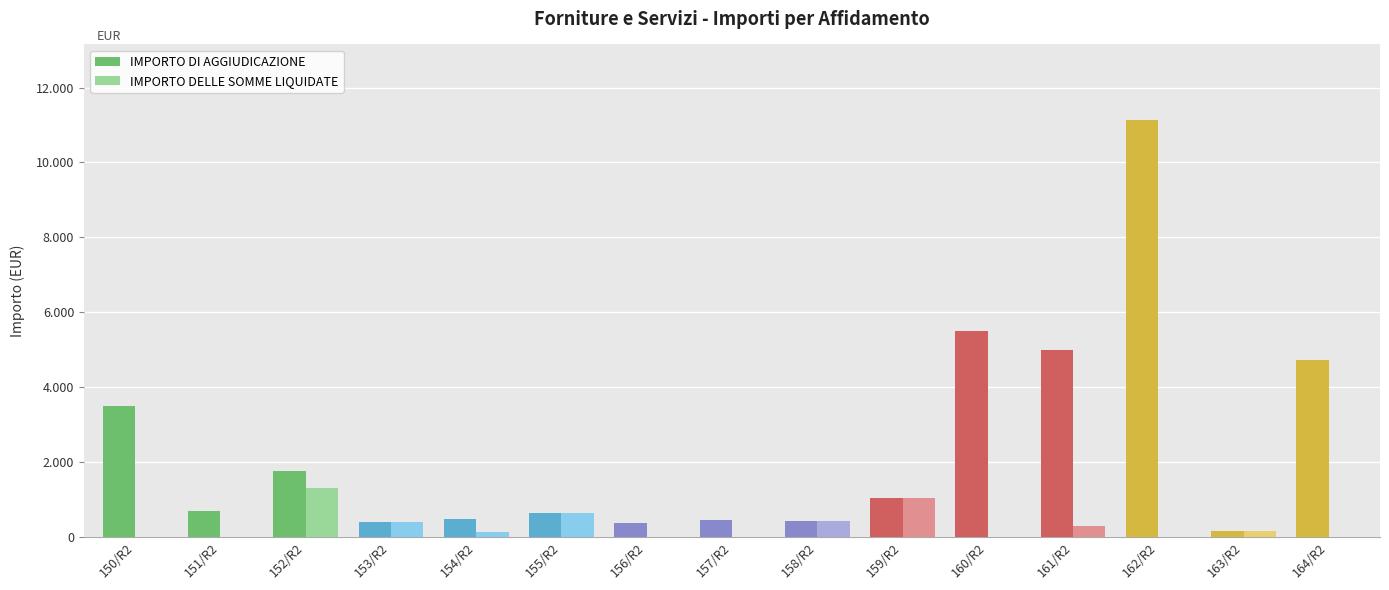

Rank the series by their average value, from highest to lowest.

IMPORTO DI AGGIUDICAZIONE, IMPORTO DELLE SOMME LIQUIDATE